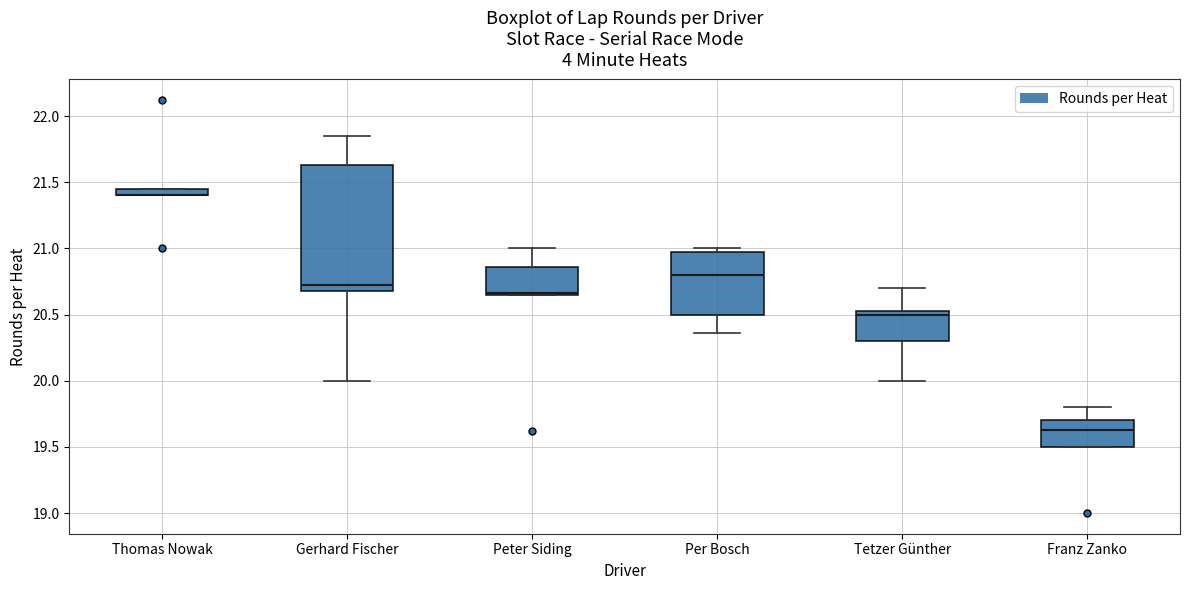

Comparing the boxes themselves (not the whiskers), which one is the tallest?

Gerhard Fischer